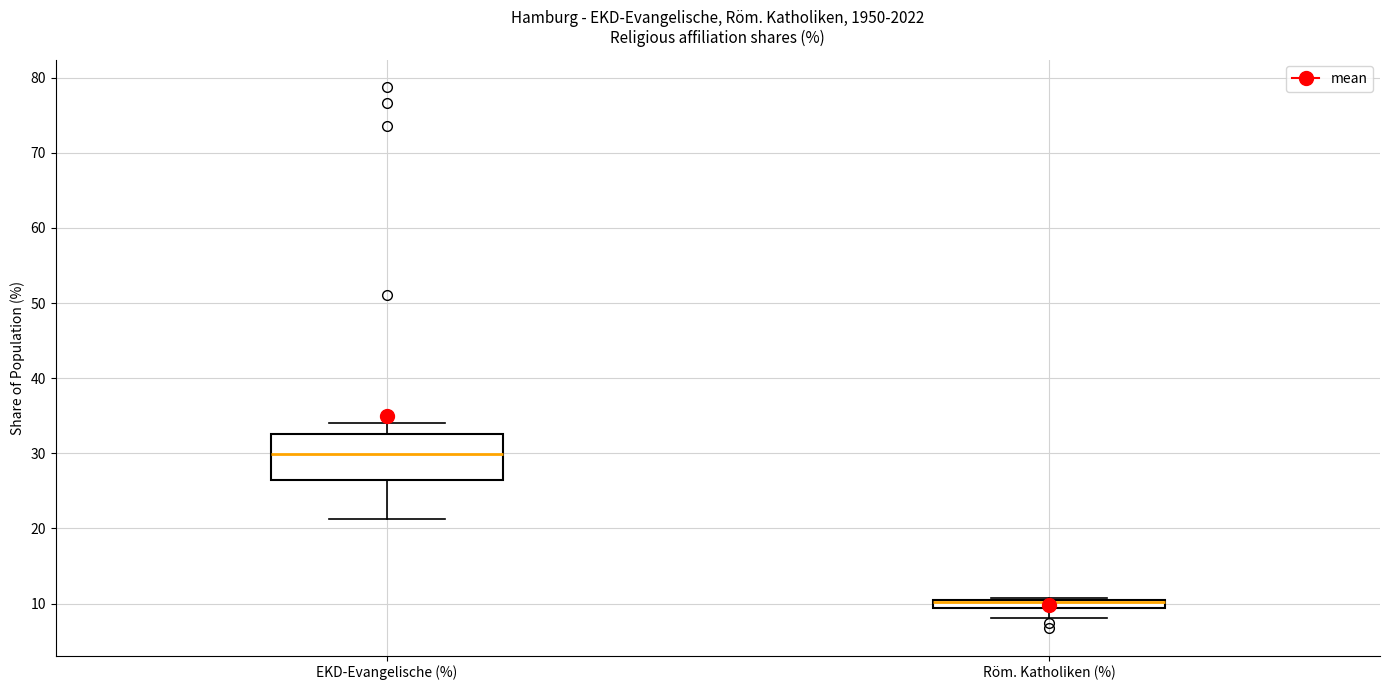

Which box has the highest median line?

EKD-Evangelische (%)